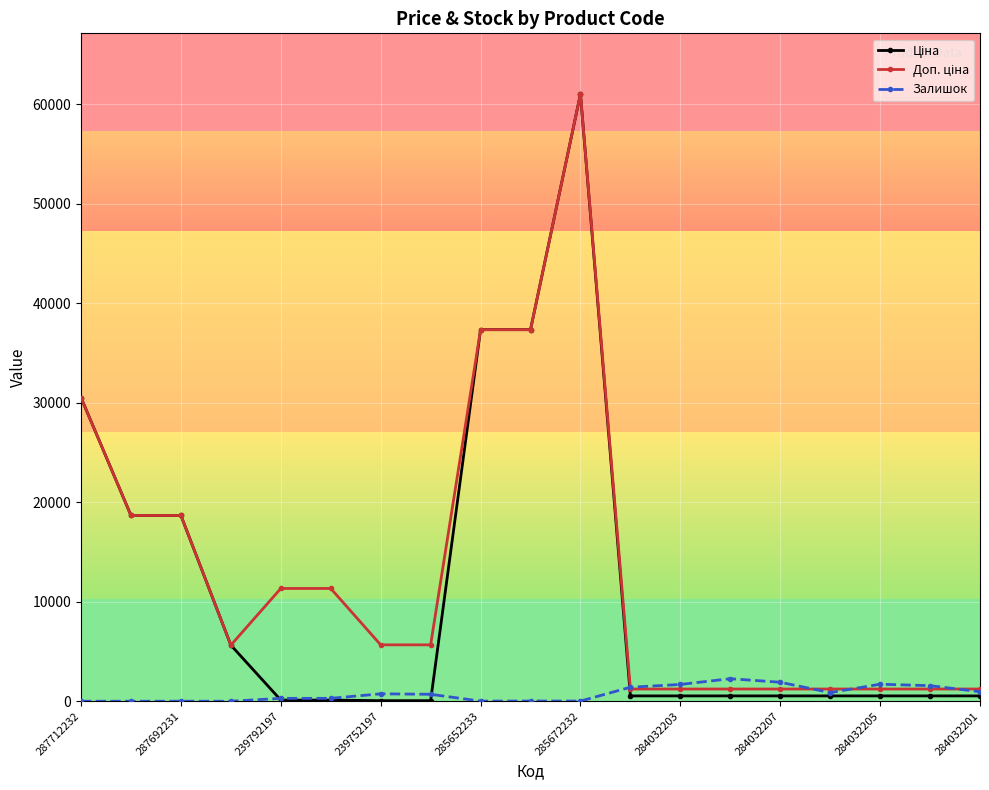

What is the maximum value shown in the chart?

61024.7